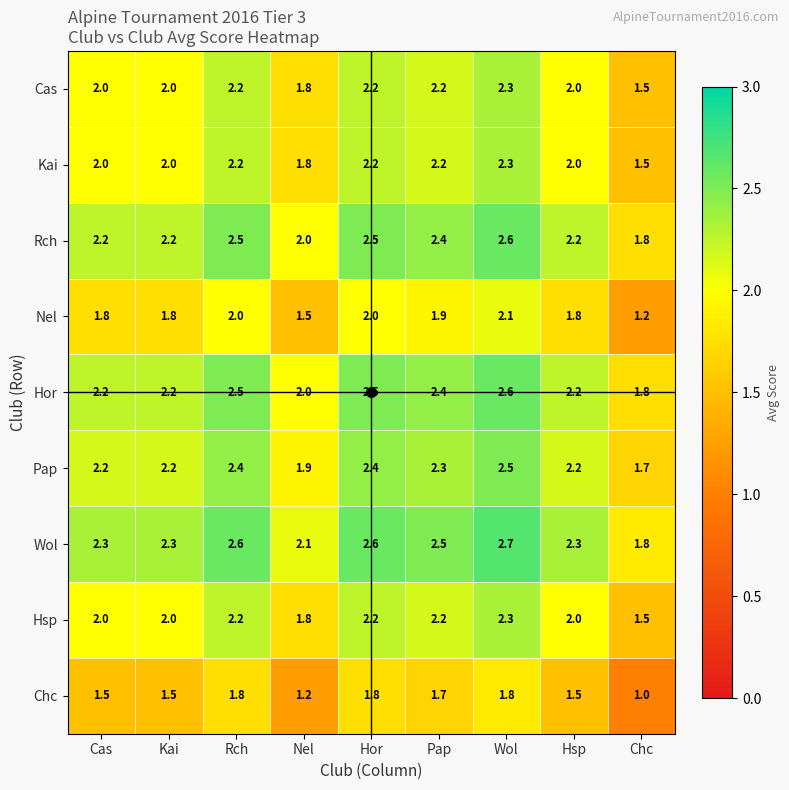

Is it true that Chc equals 1.7 at Nel?

False